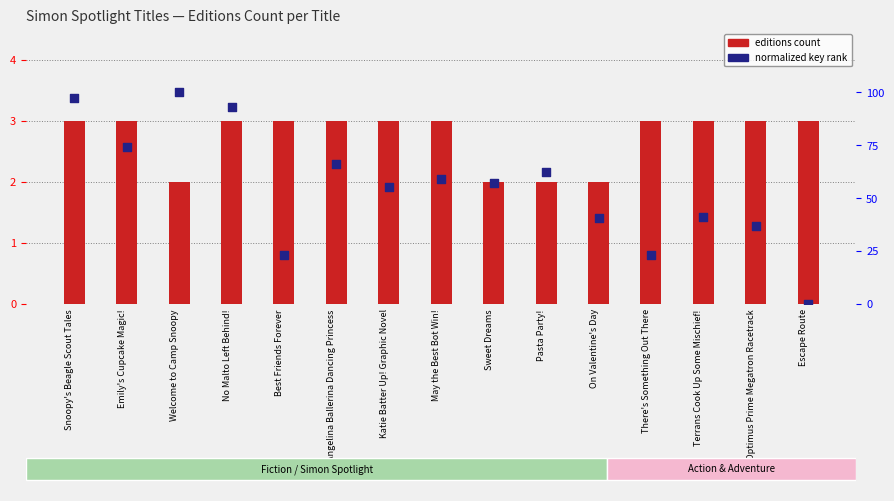

What are all the series names shown in the legend?

editions count, normalized key rank